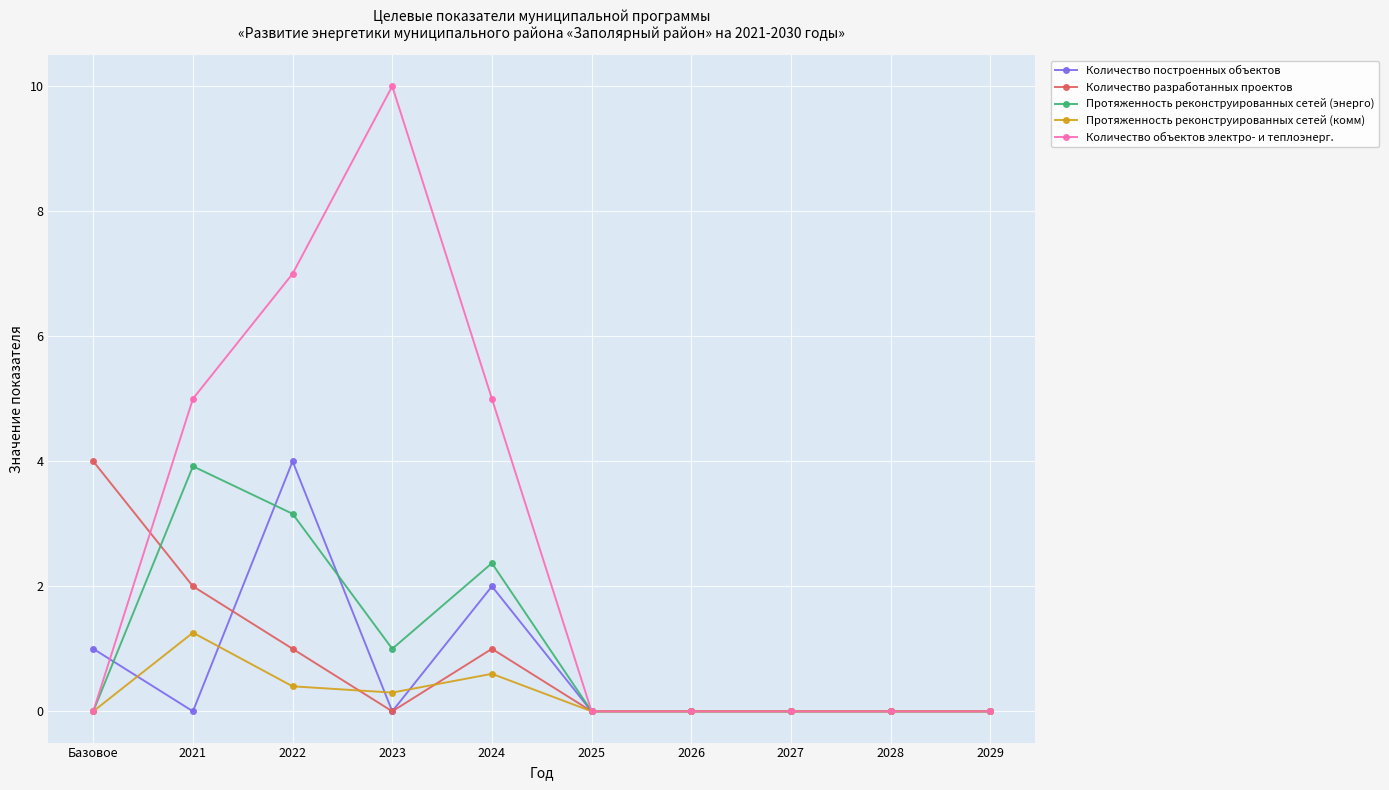

Is it true that Протяженность реконструированных сетей (энерго) equals 2.3 at 2027?

False